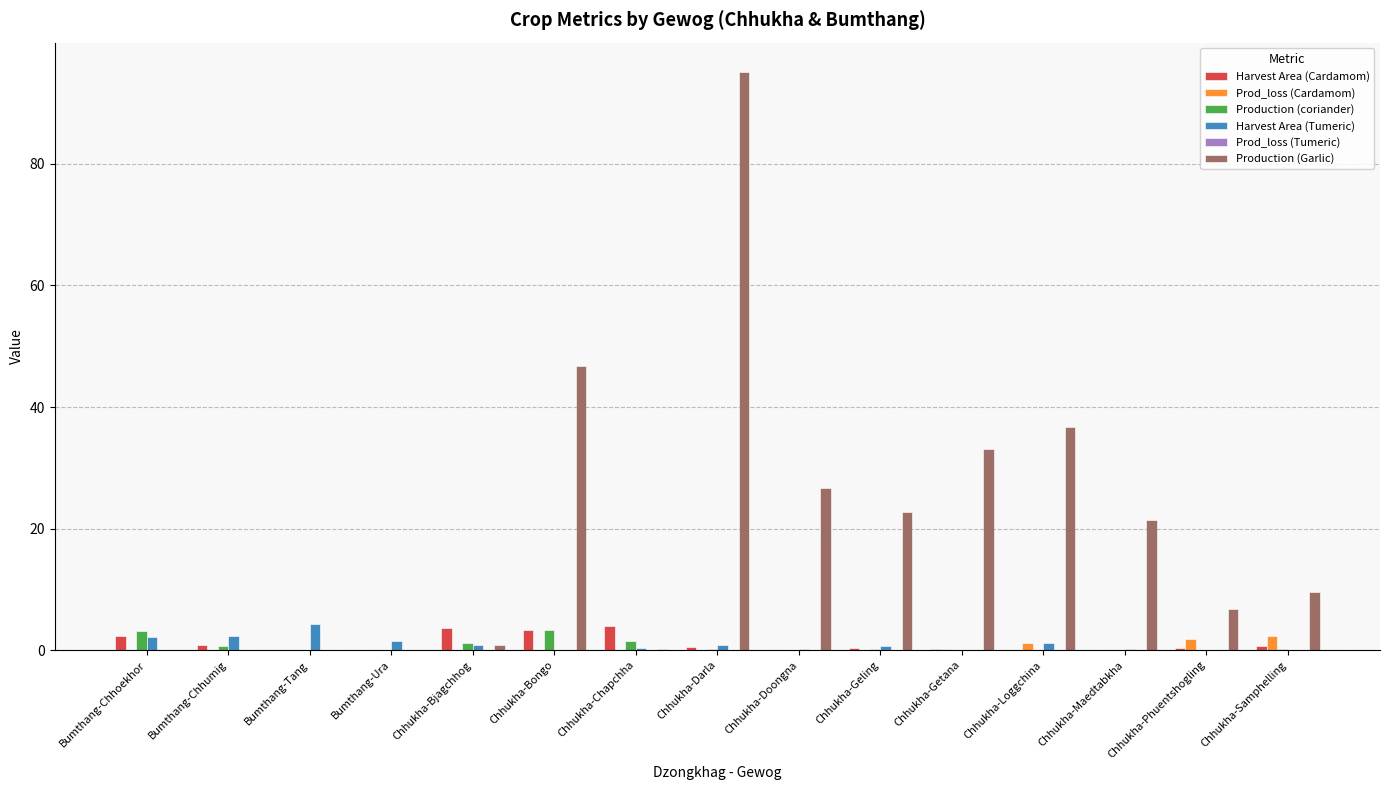

The value of Prod_loss (Cardamom) at Bumthang-Ura is 0.0. True or false?

True